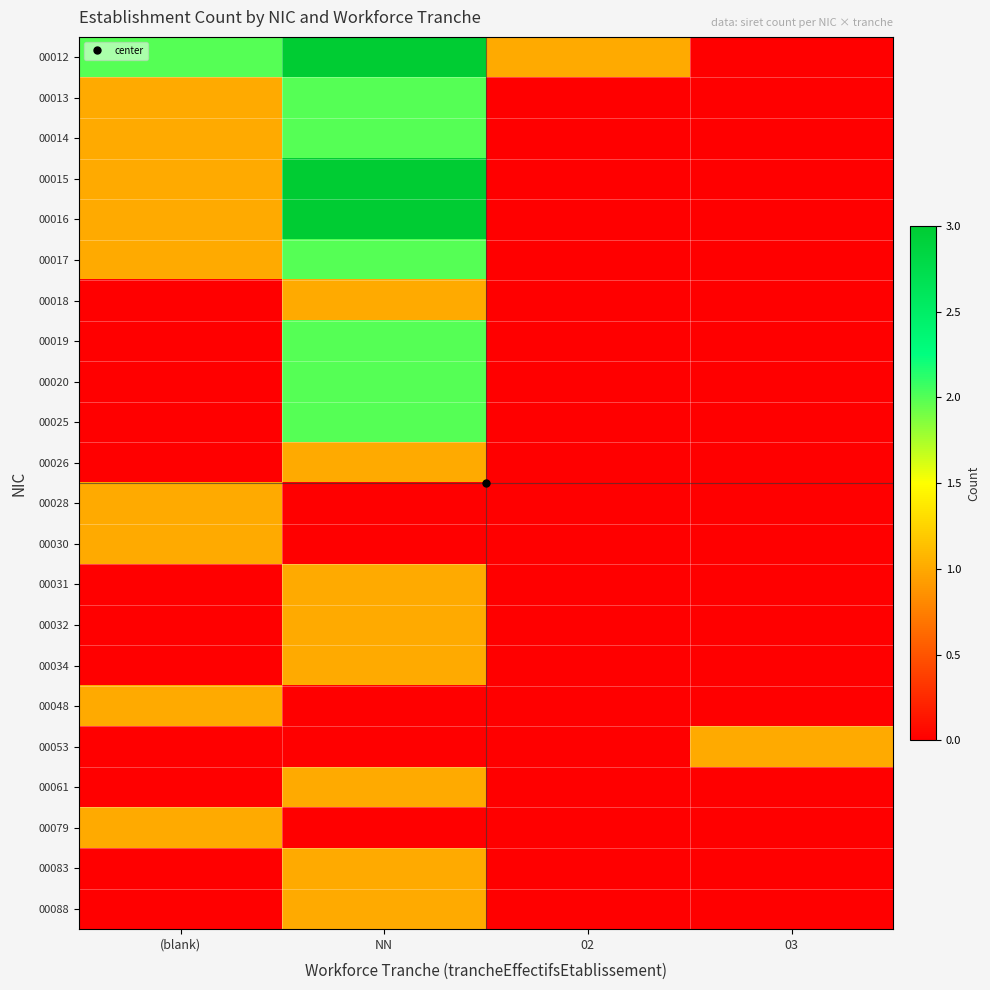

Which series has the largest total across all categories?

00012